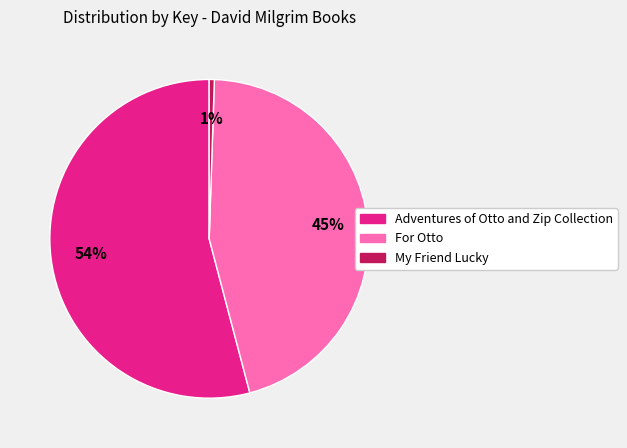

Is there a majority slice in this chart?

Yes